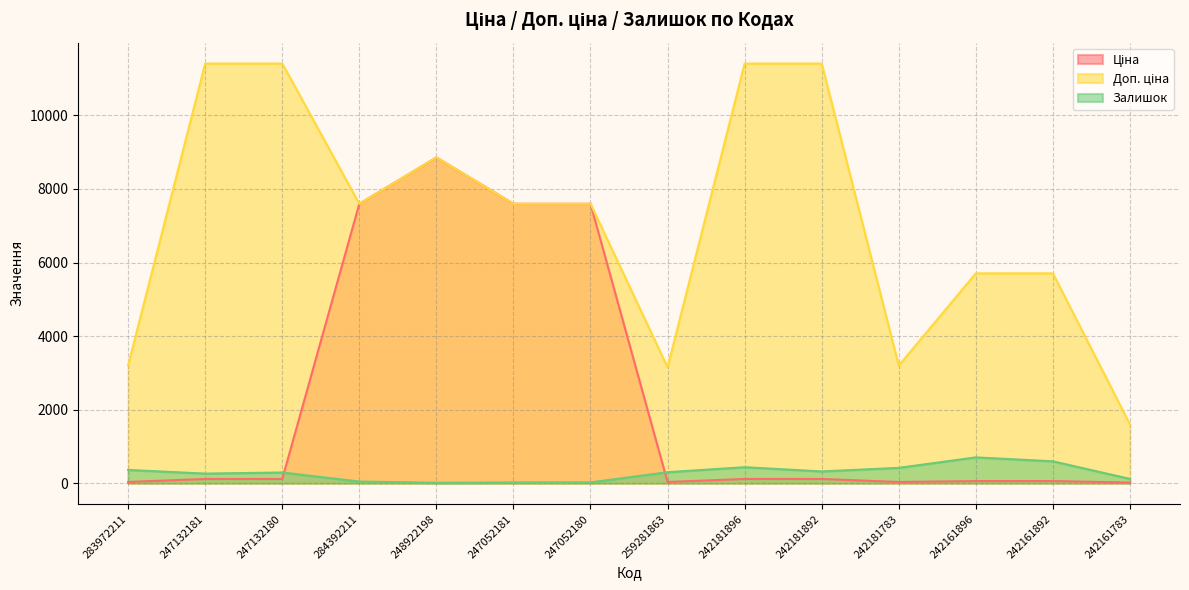

Which series changed the most between 283972211 and 259281863?

Залишок